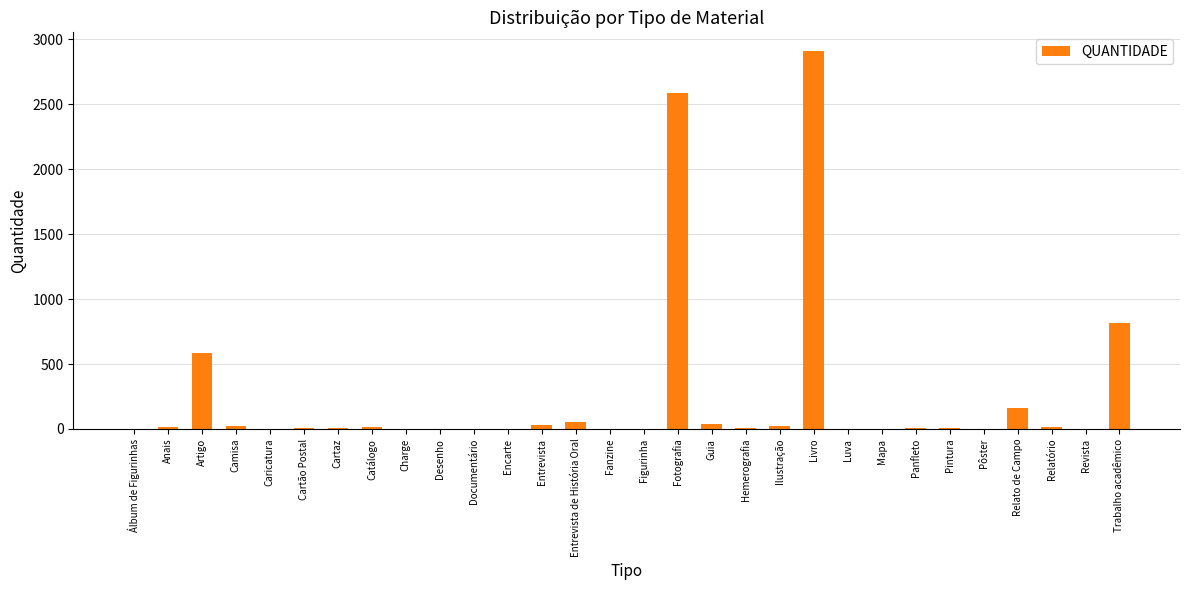

What is the change in value from Artigo to Panfleto?

-582